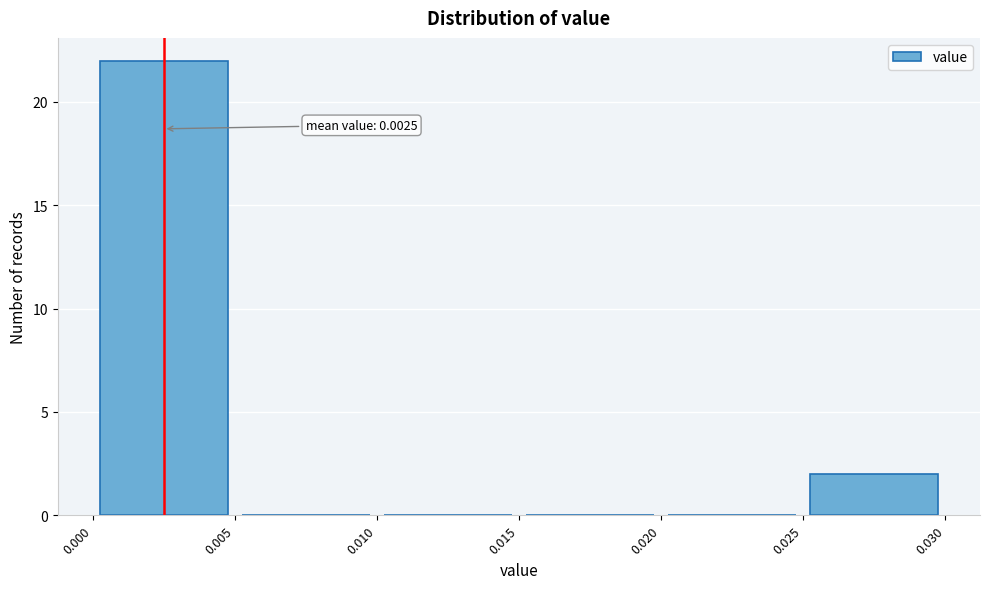

Which range on the x-axis has the tallest bar?

0.000 to 0.005